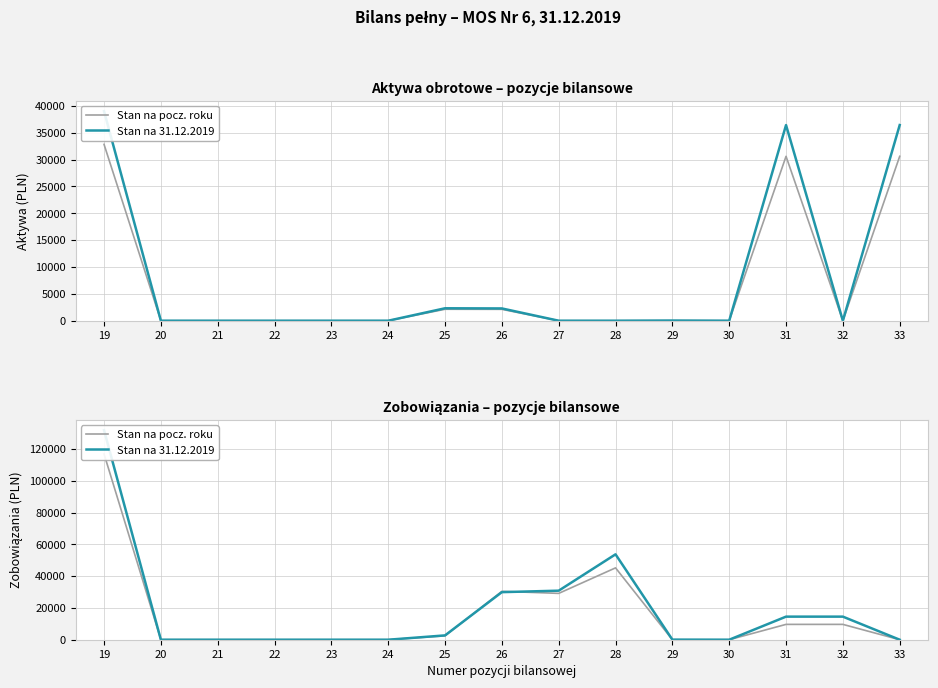

Which has a higher value, 24 or 27?

27